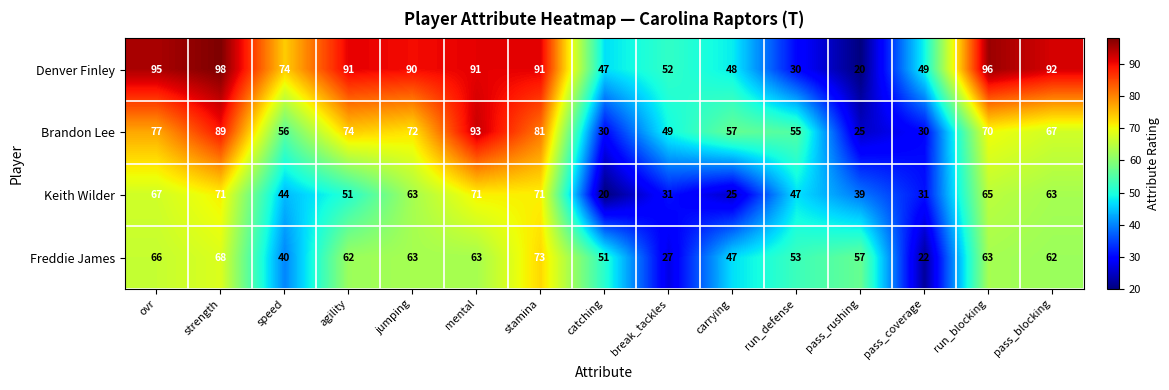

Which series has the largest range (max minus min)?

Denver Finley